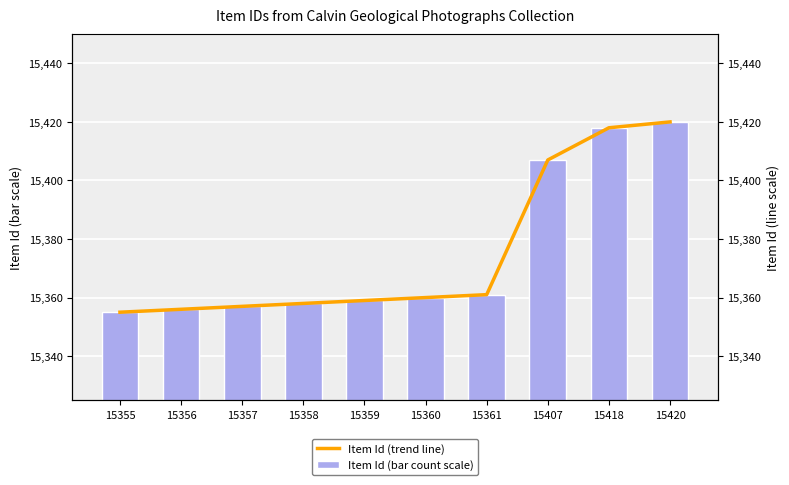

Reading left to right, transcribe all the data shown in this chart.

Item Id (bar count scale): 15355	15356	15357	15358	15359	15360	15361	15407	15418	15420
Item Id (trend line): 15355	15356	15357	15358	15359	15360	15361	15407	15418	15420